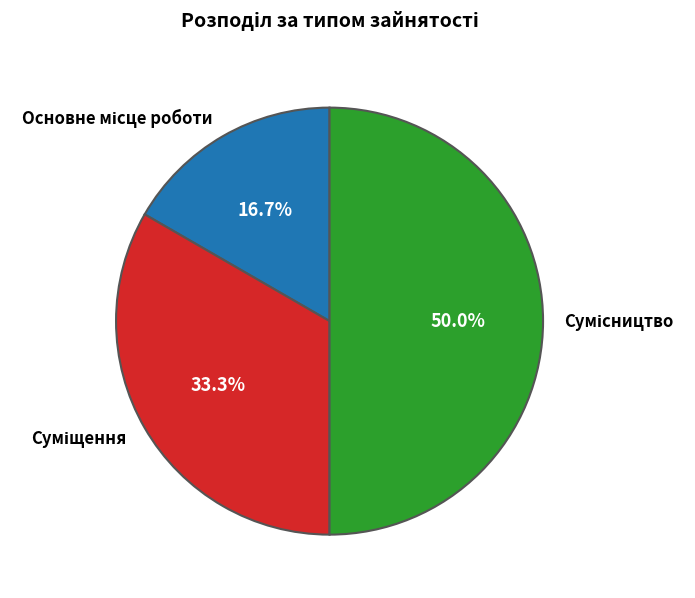

Is there any slice that represents more than half of the pie?

No